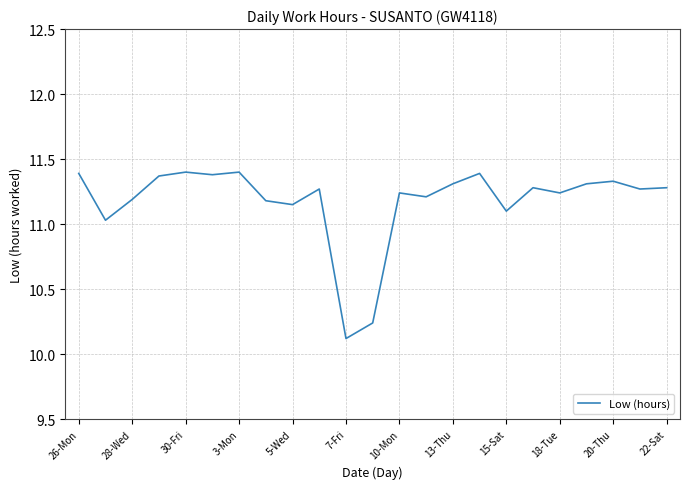

Does the chart display data point markers on the line(s)?

No